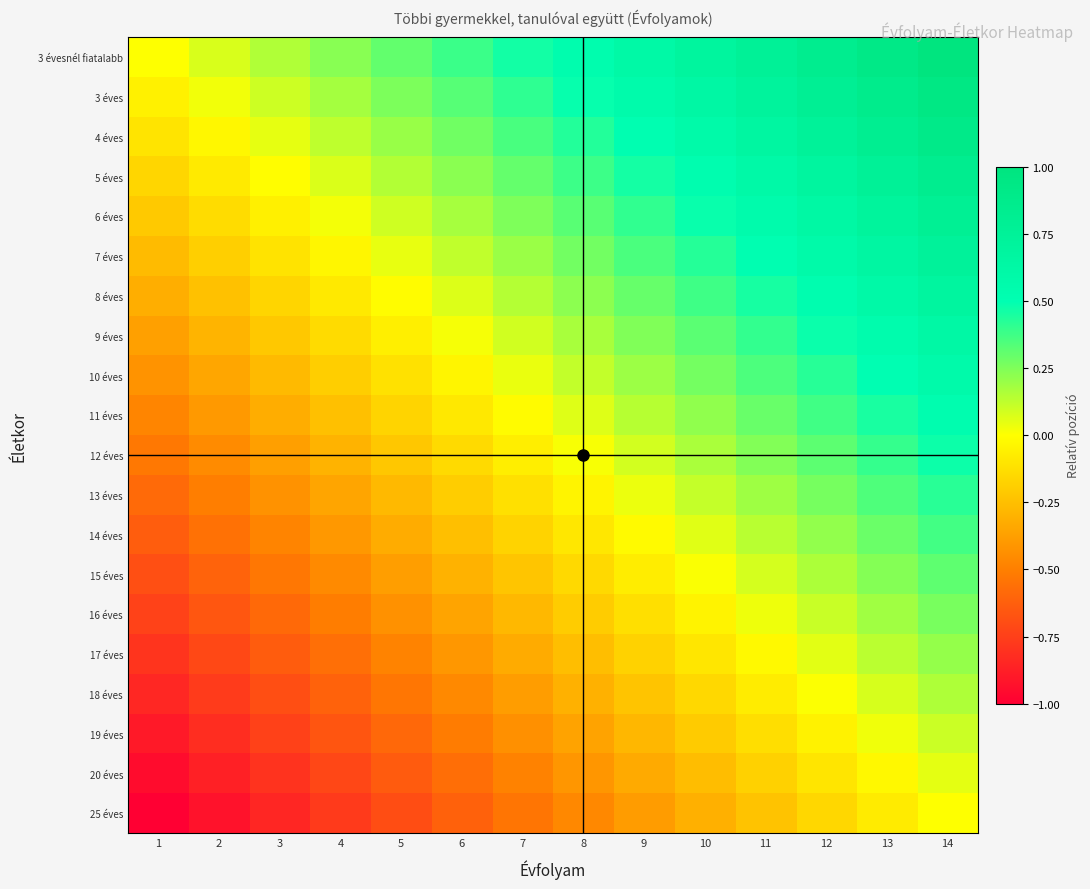

How many data points does each series have?

14